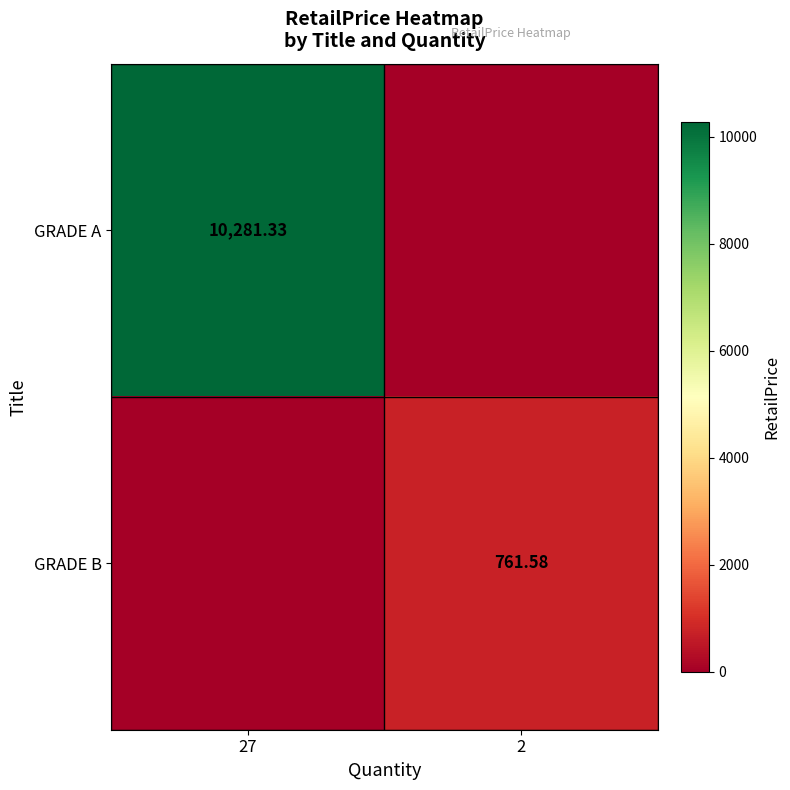

At which category is the sum across all series the highest?

27